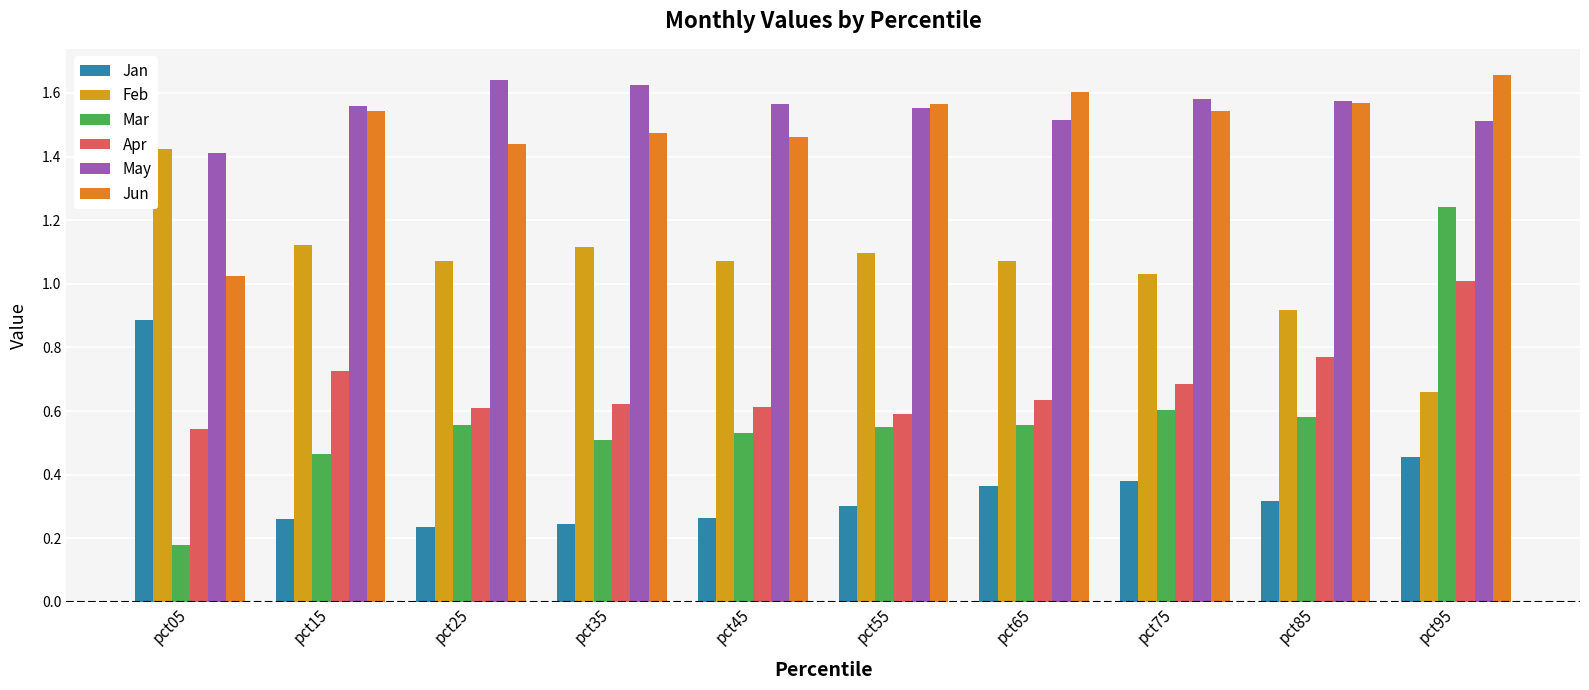

Which series has the largest range (max minus min)?

Mar